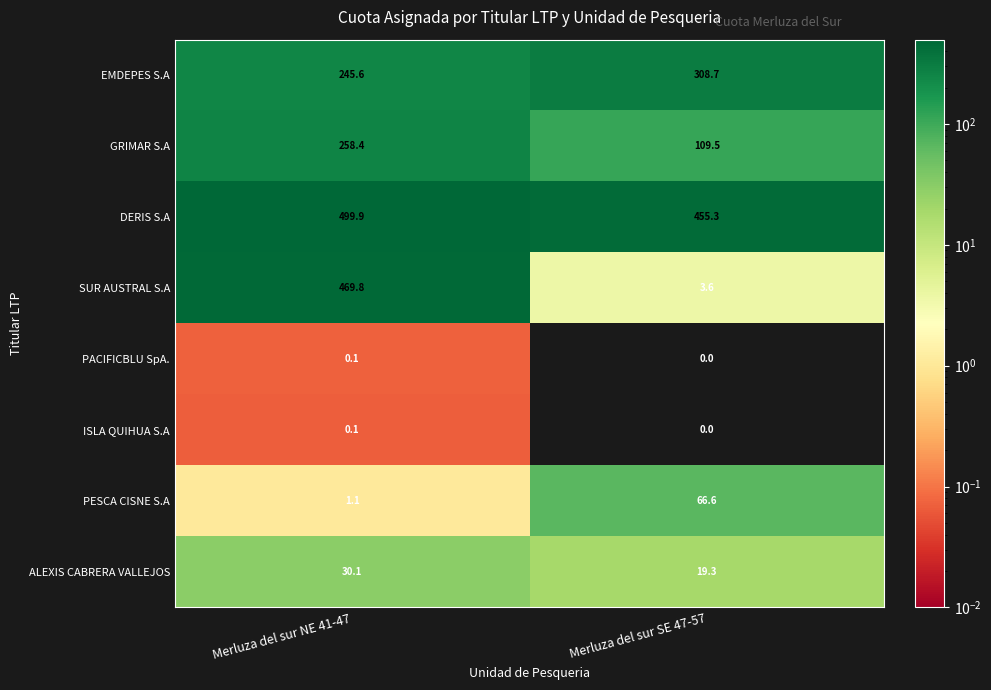

List the labels in order of PACIFICBLU SpA. value, largest first.

Merluza del sur NE 41-47, Merluza del sur SE 47-57